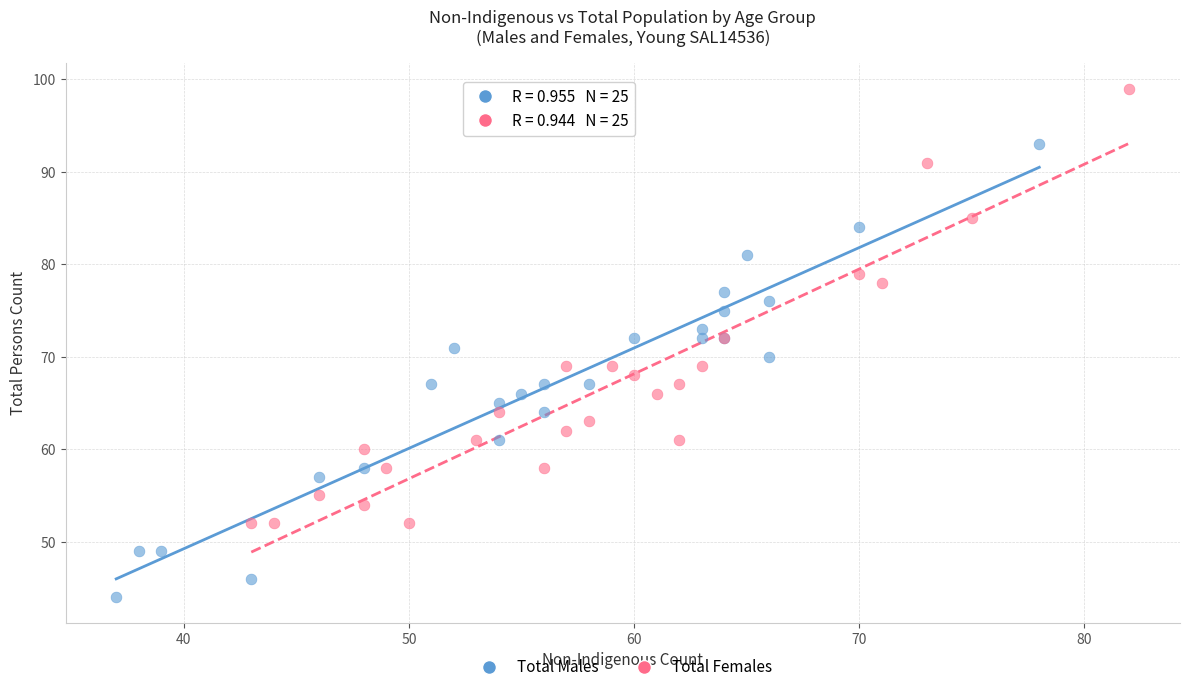

Which series contains the lowest Y value?

Total Males